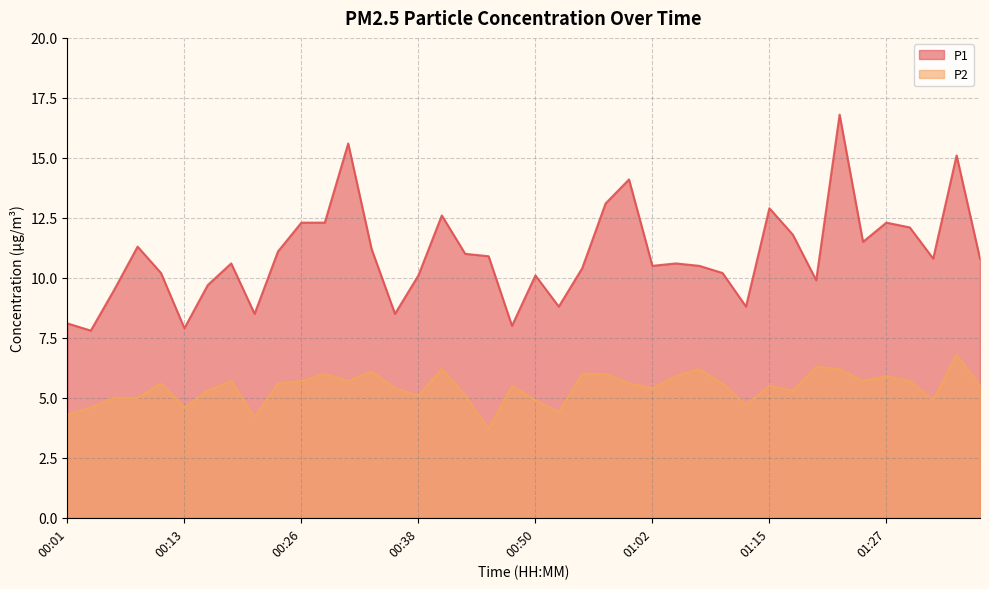

Which has a higher value, 00:06 or 00:01?

00:06